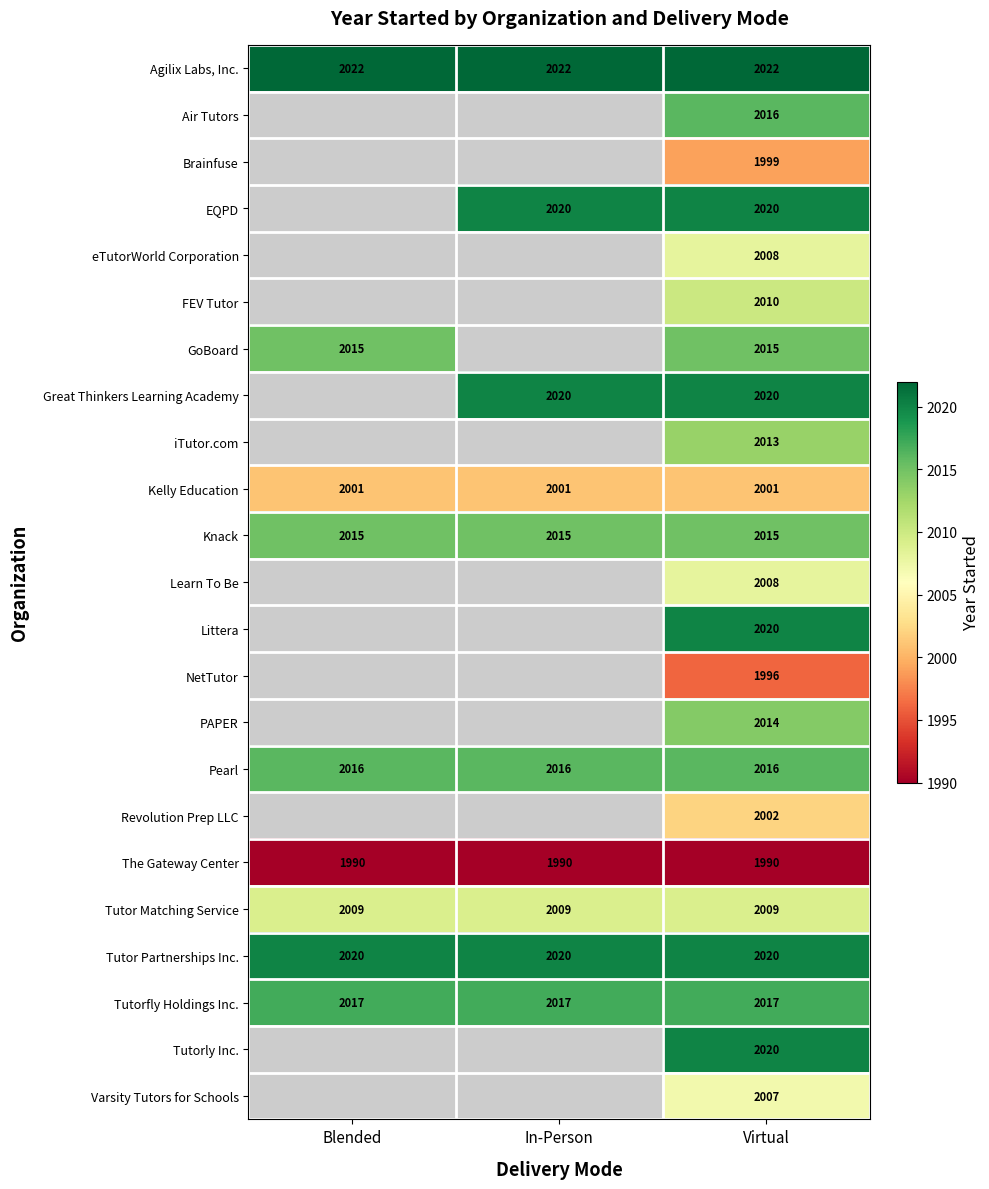

At which category does the chart reach its peak across all series?

Blended